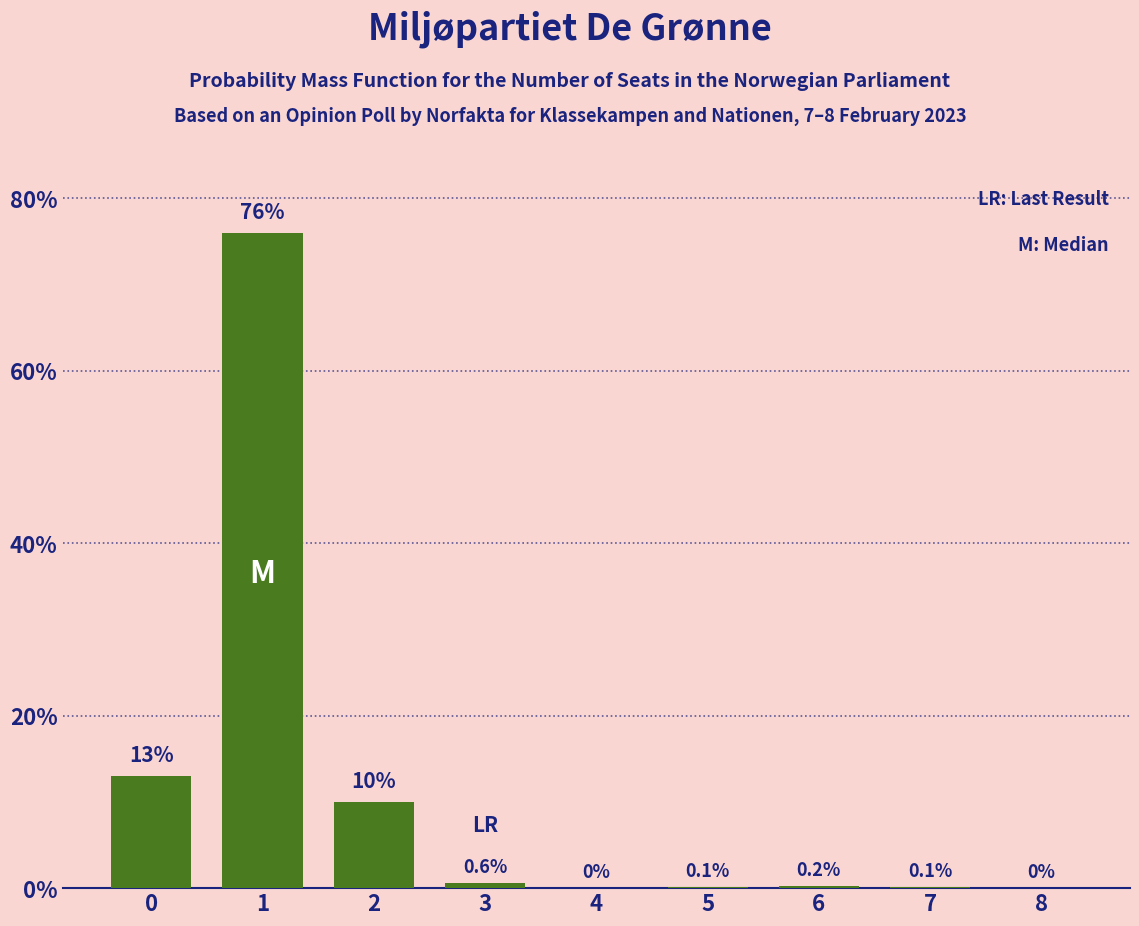

Is it true that the value at 6 is 0.2?

True